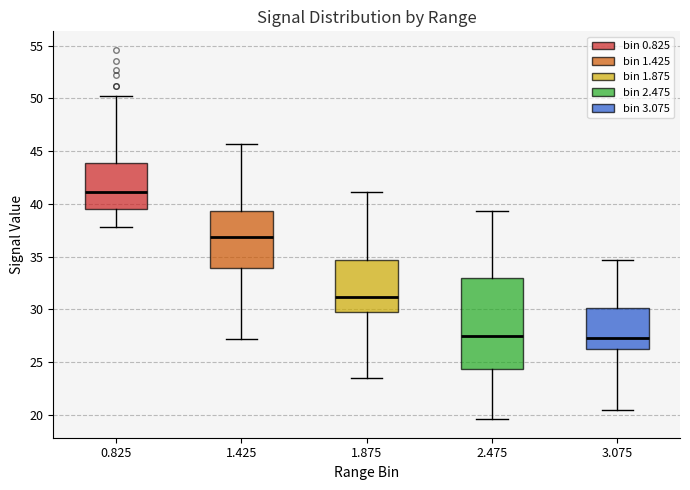

Reading left to right, transcribe this box plot: for each box, give where its median line is, the range the box spans, and where its two whiskers end, as read against the y-axis. The values are not printed on the chart, so give them approximately, as read against the axis.

0.825: median 41.0, box 39.5 to 44.0, whiskers 38.0 to 50.0
1.425: median 37.0, box 34.0 to 39.5, whiskers 27.0 to 45.5
1.875: median 31.0, box 29.5 to 34.5, whiskers 23.5 to 41.0
2.475: median 27.5, box 24.5 to 33.0, whiskers 19.5 to 39.5
3.075: median 27.5, box 26.5 to 30.0, whiskers 20.5 to 34.5